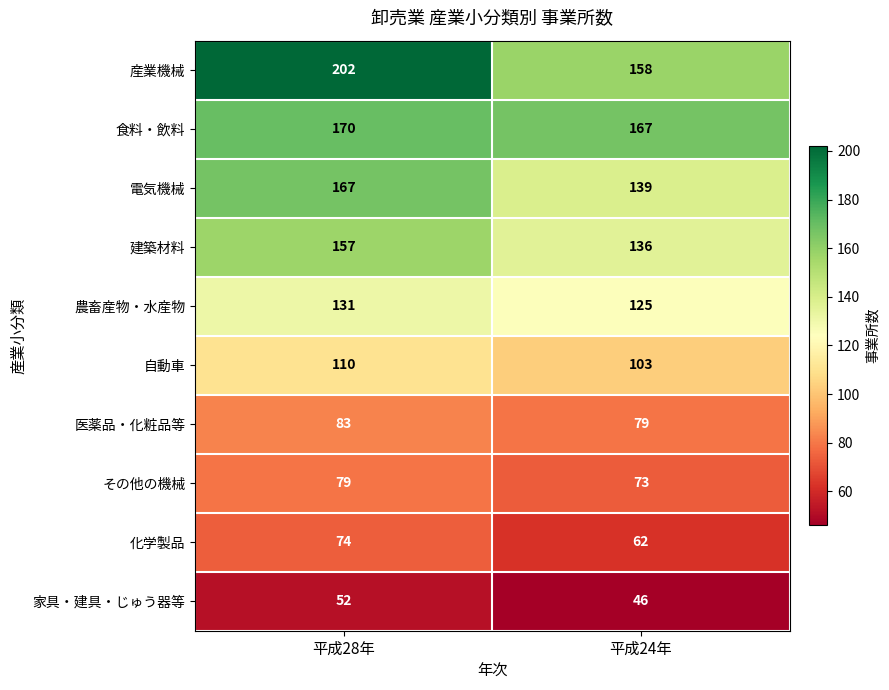

Count the number of data series in this chart.

10